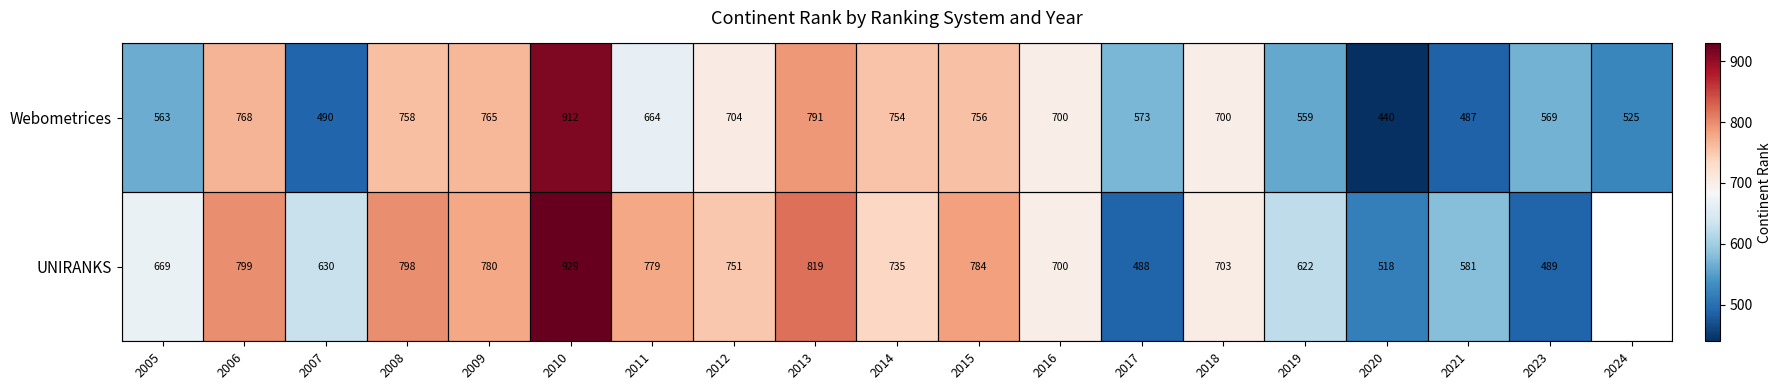

Rank the series at 2023 from highest to lowest value.

Webometrices, UNIRANKS